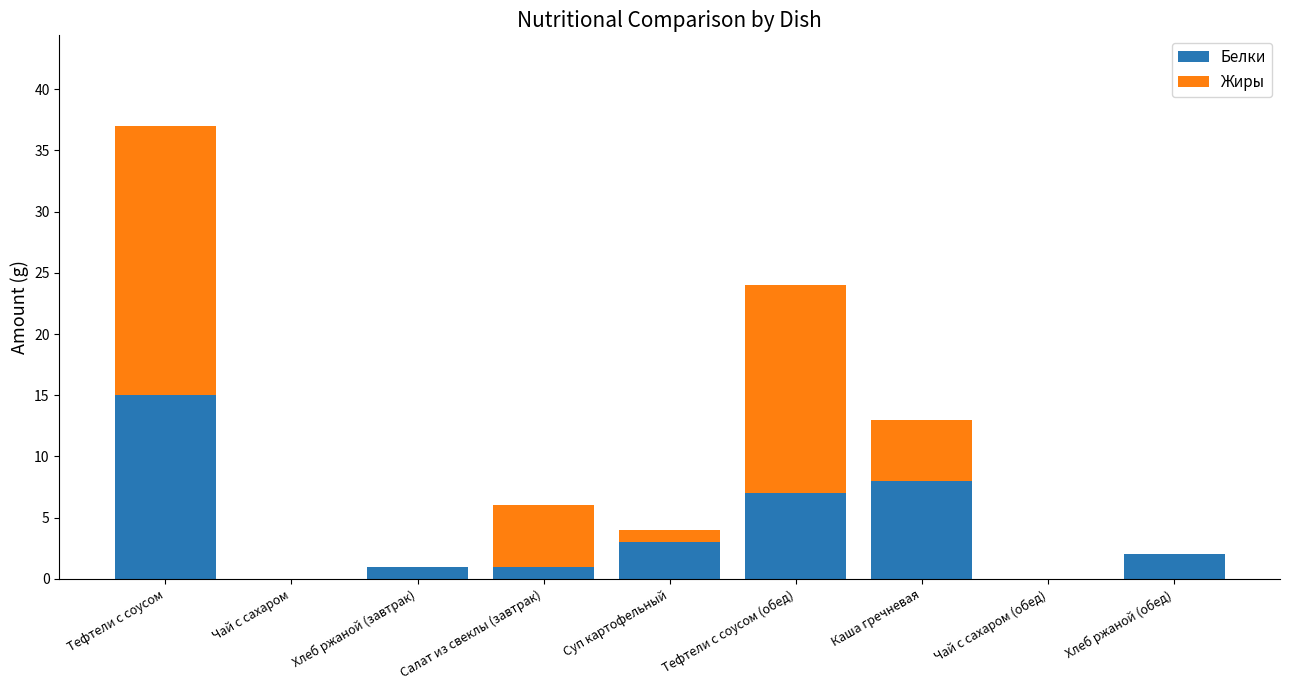

Is it true that Белки equals 8 at Каша гречневая?

True